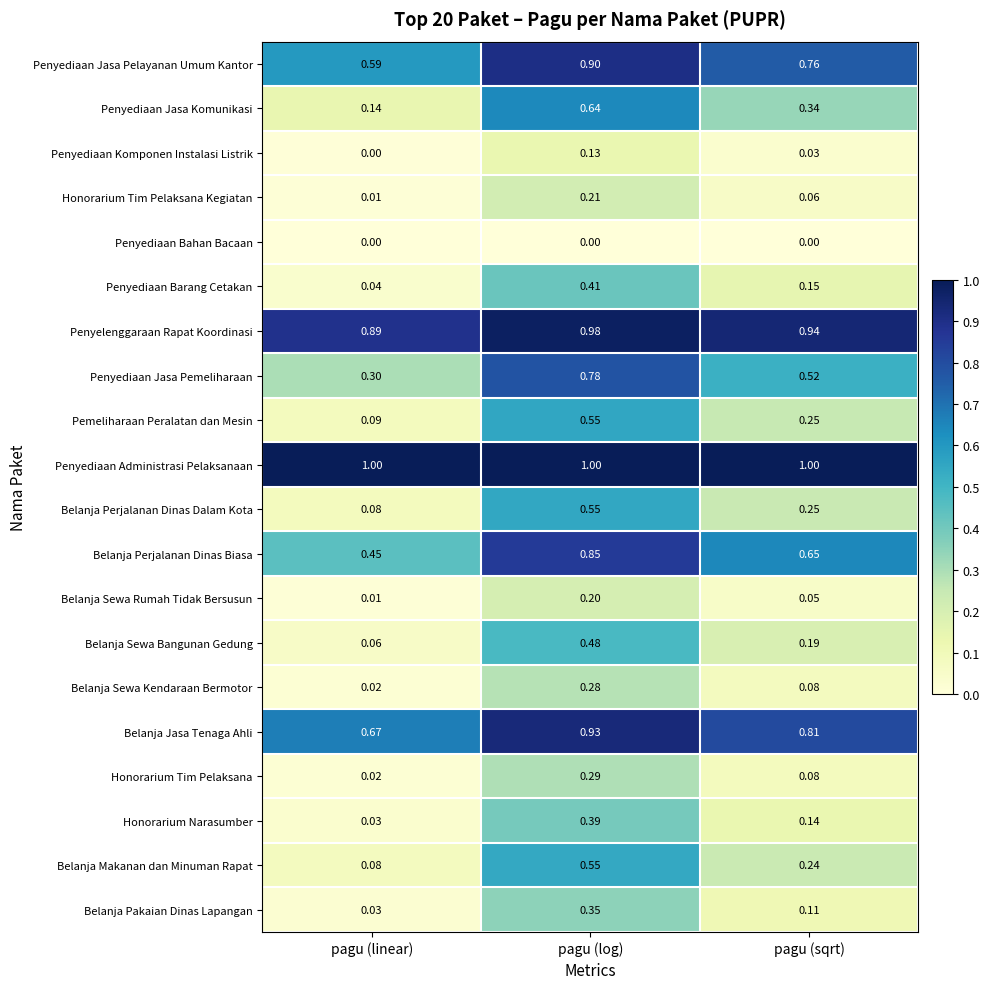

Which series has the largest total across all categories?

Penyediaan Administrasi Pelaksanaan